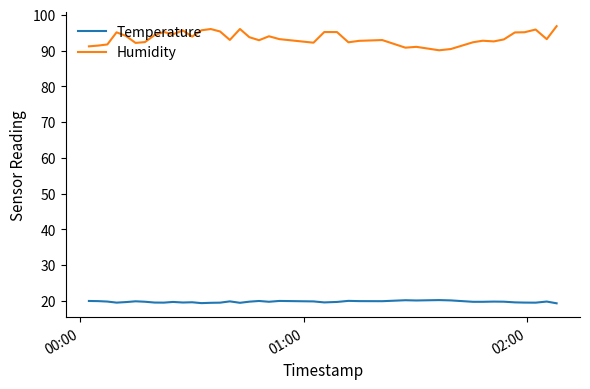

Which series has the widest spread of values?

Humidity